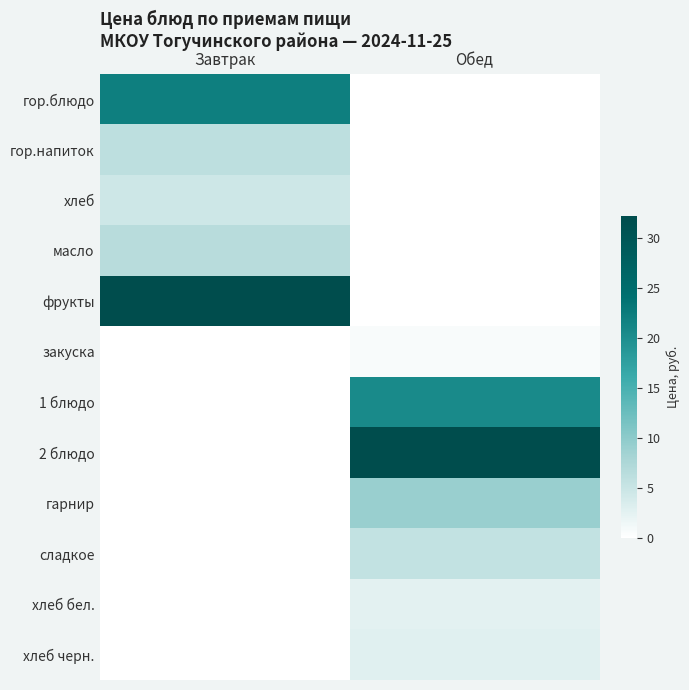

At which category is the sum across all series the highest?

Обед